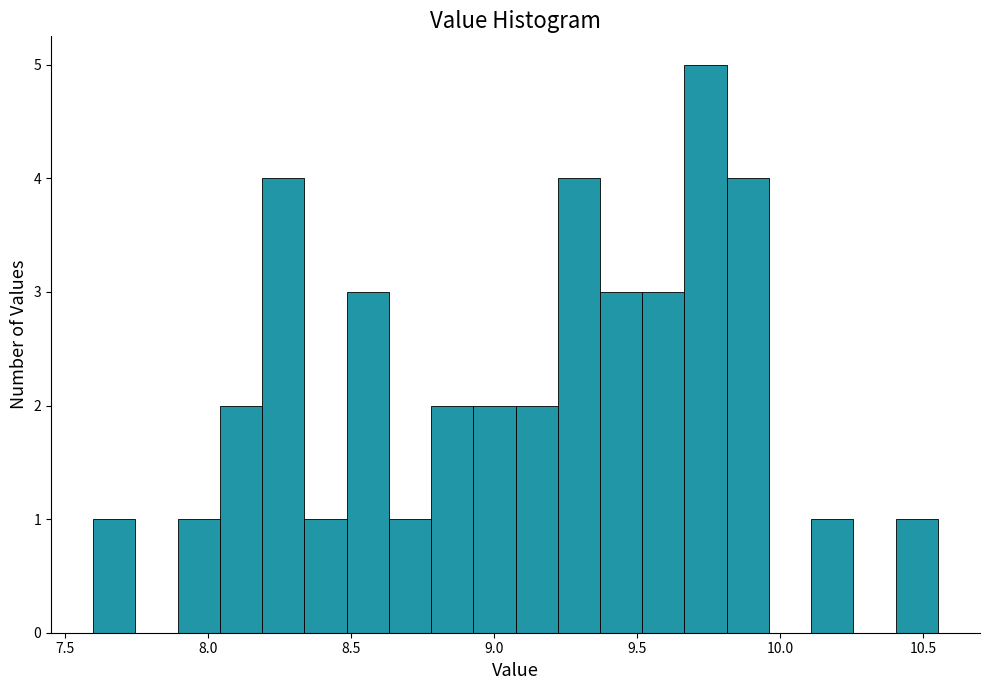

Read against the x-axis, roughly where is the centre of the tallest bar?

9.75